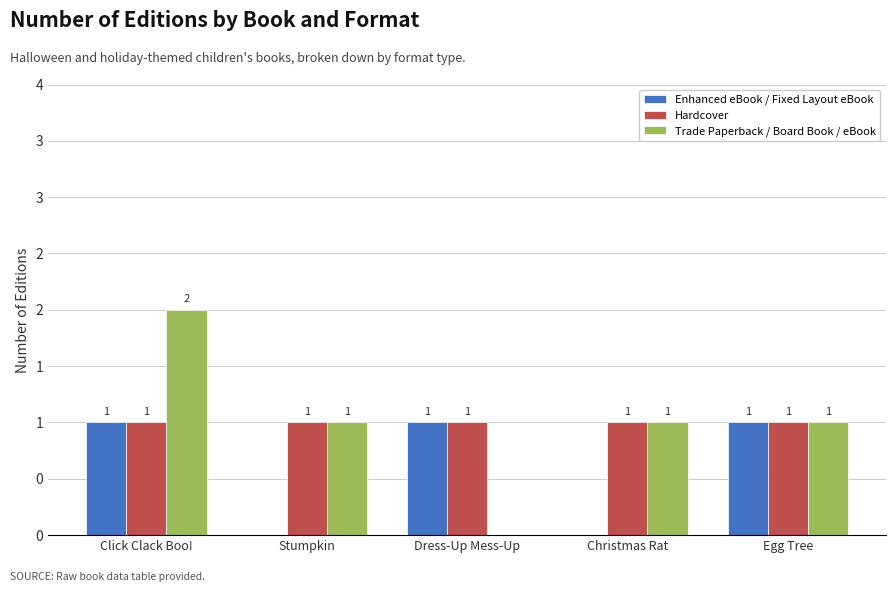

Reading left to right, transcribe all the data shown in this chart.

Enhanced eBook / Fixed Layout eBook: 1	0	1	0	1
Hardcover: 1	1	1	1	1
Trade Paperback / Board Book / eBook: 2	1	0	1	1